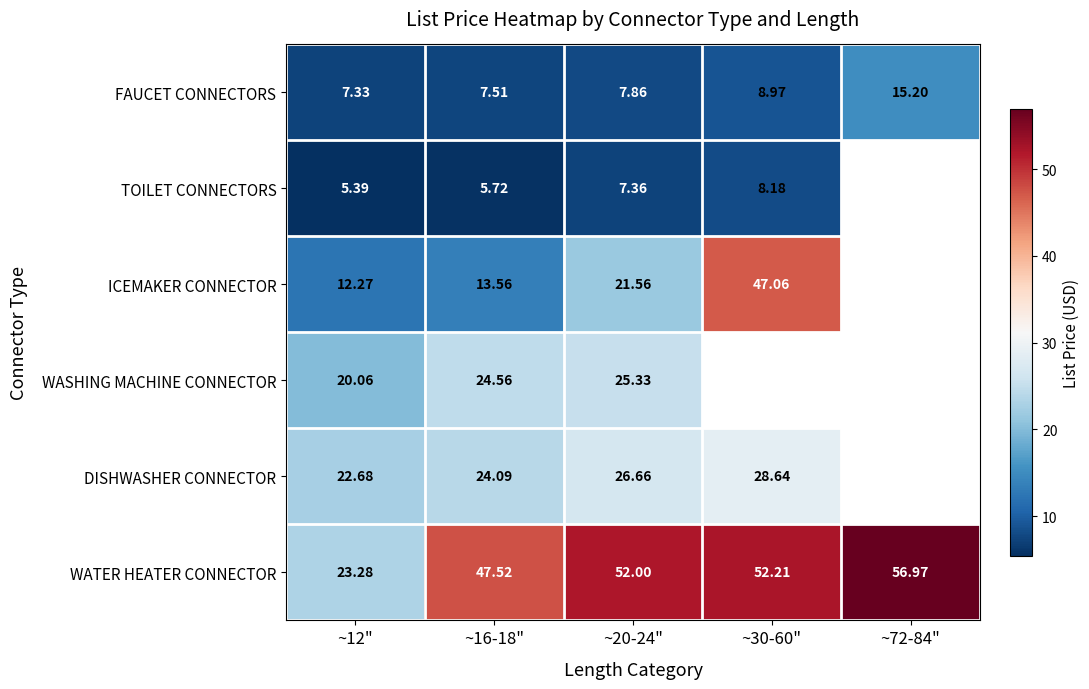

Which series changed the most between ~12" and ~20-24"?

WATER HEATER CONNECTOR